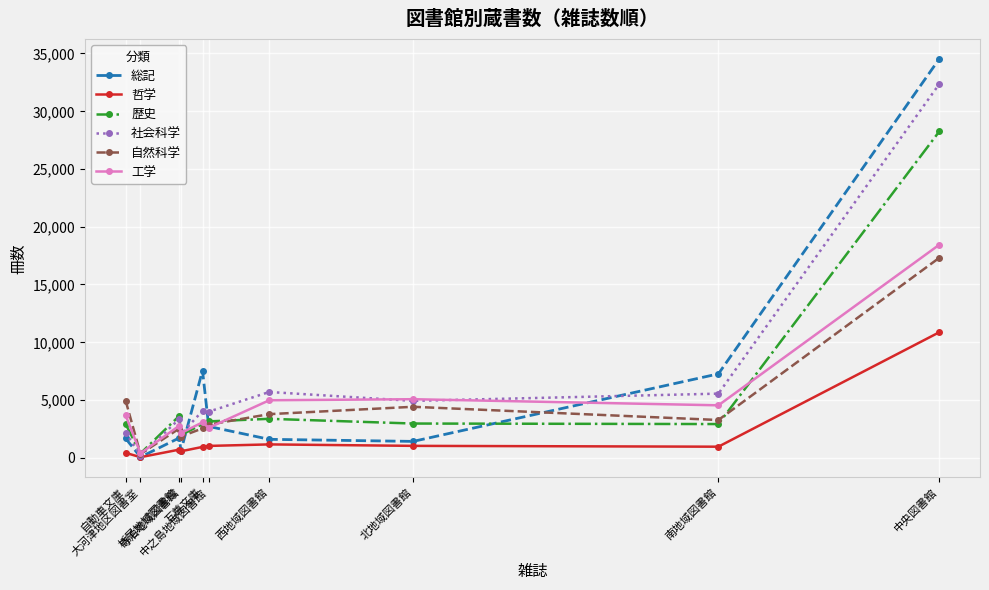

How many lines are shown in the chart?

6